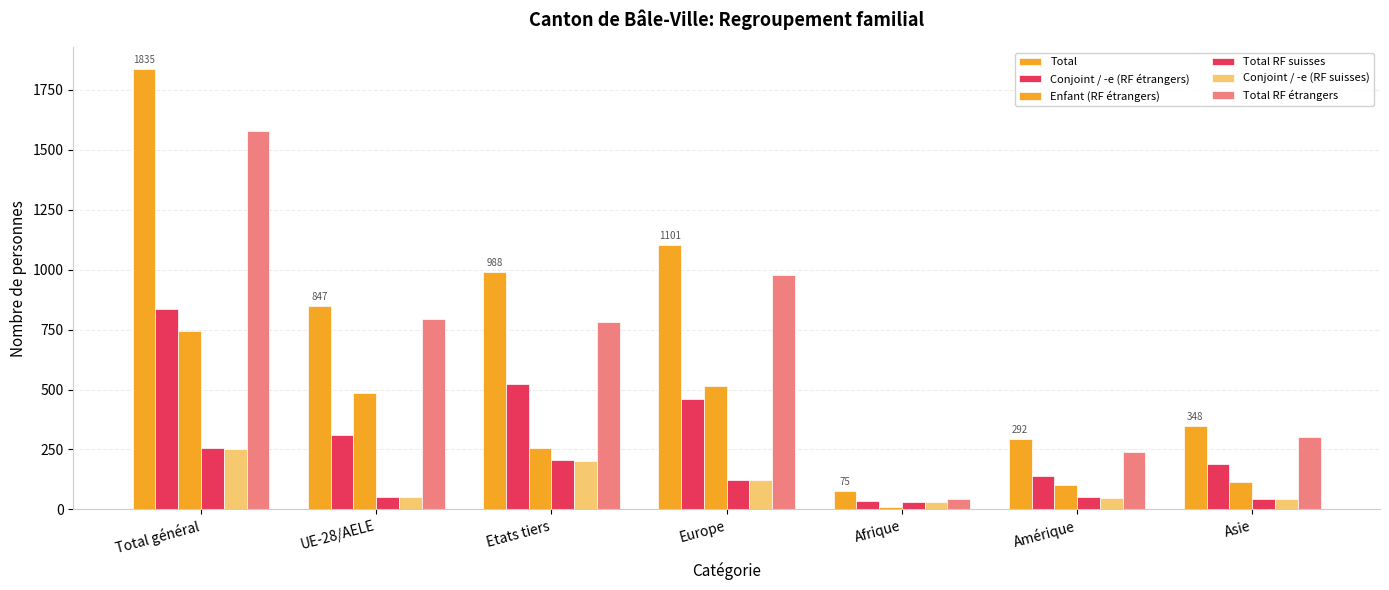

How many categories are shown in the chart?

7